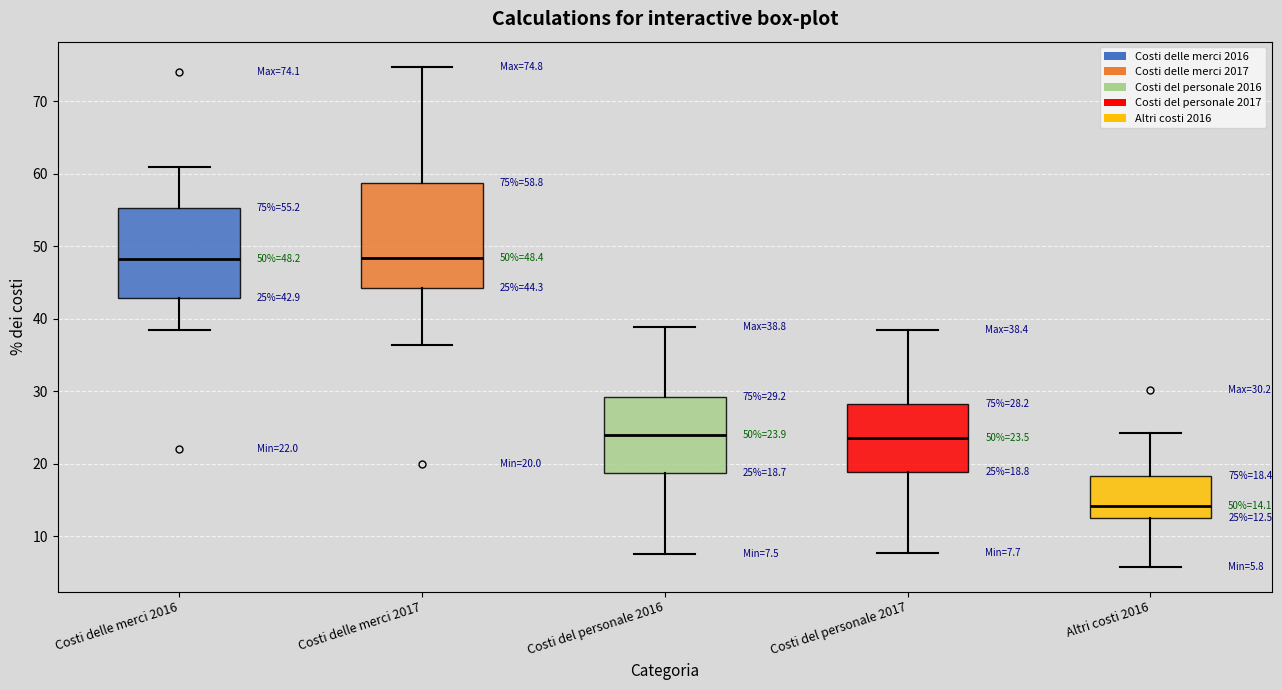

Comparing the boxes themselves (not the whiskers), which one is the tallest?

Costi delle merci 2017